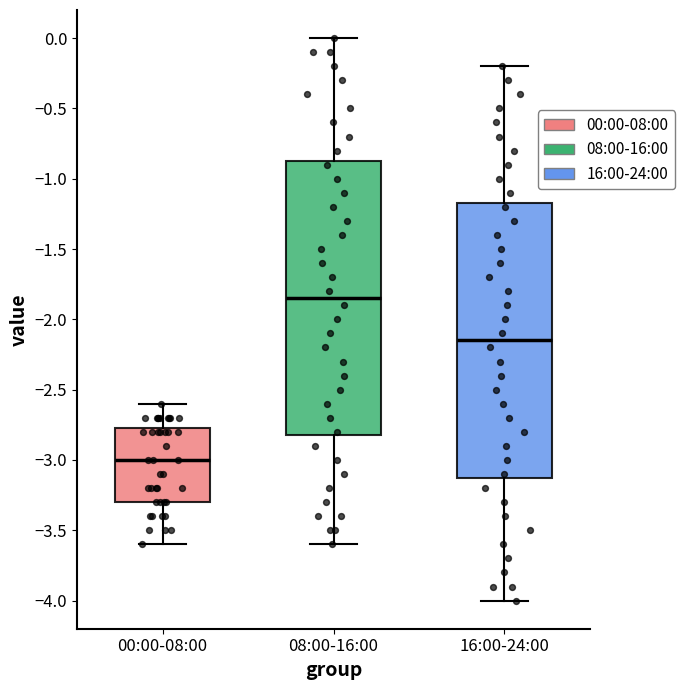

Which box has the highest median line?

08:00-16:00